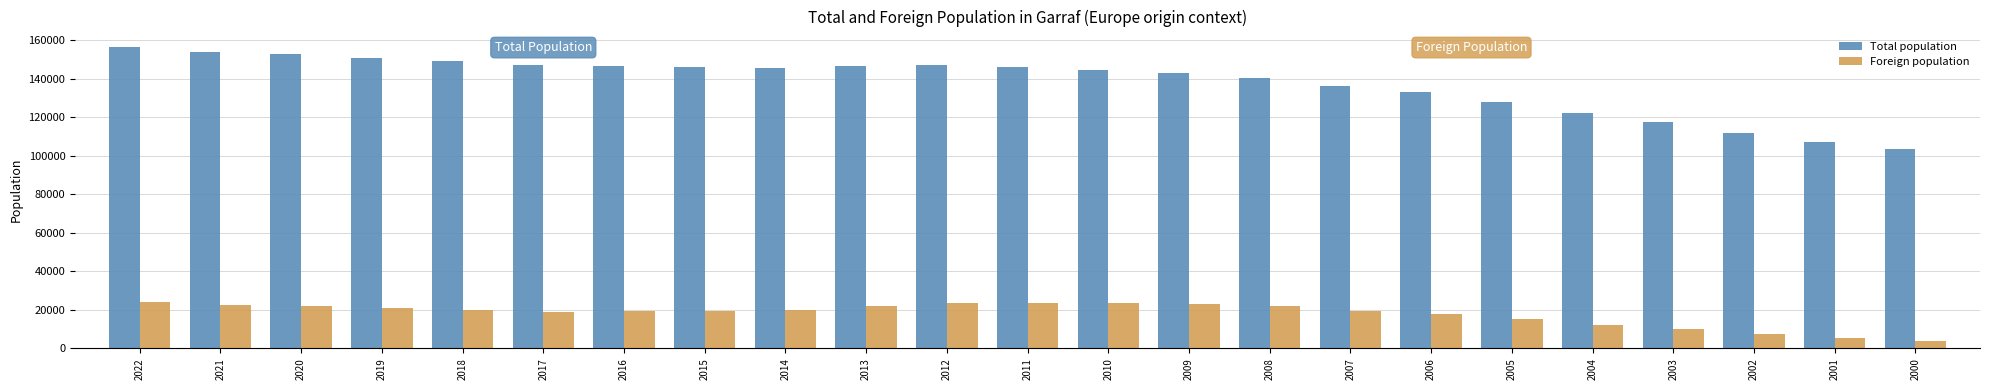

Which series changed the most between 2018 and 2014?

Total population